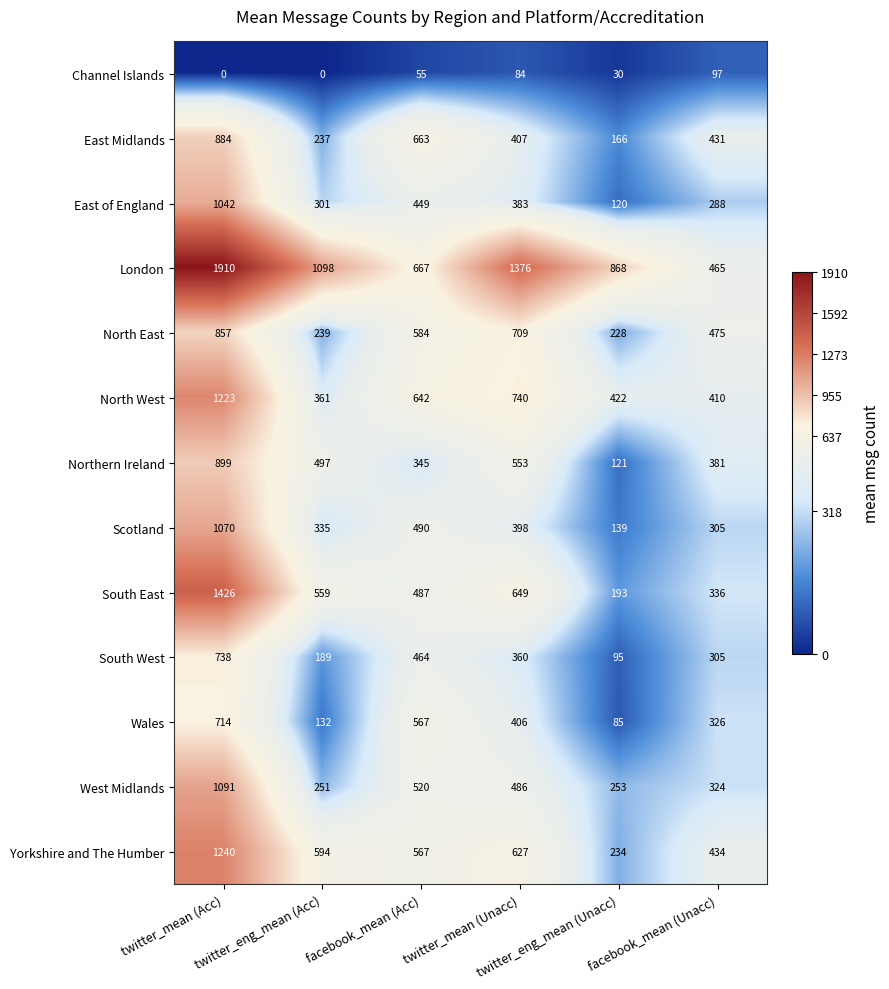

What is the minimum value for South East?

193